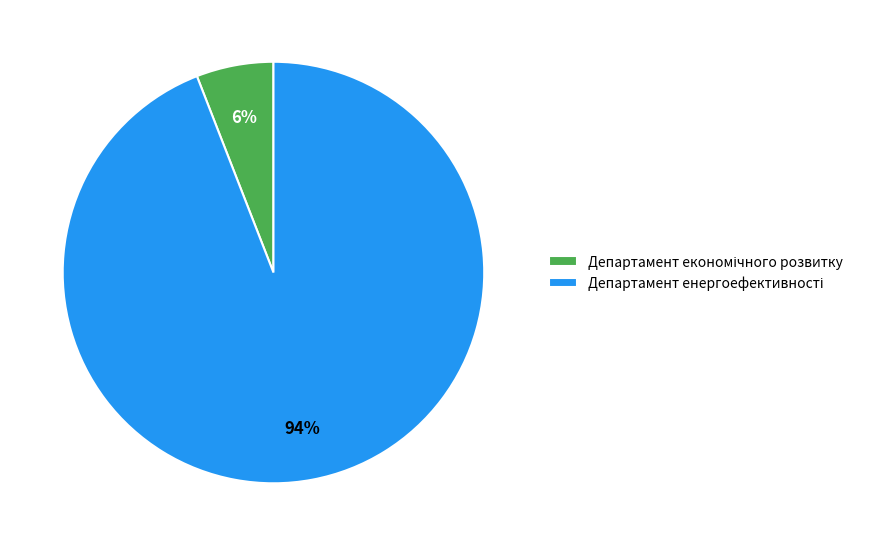

Is there any slice that represents more than half of the pie?

Yes